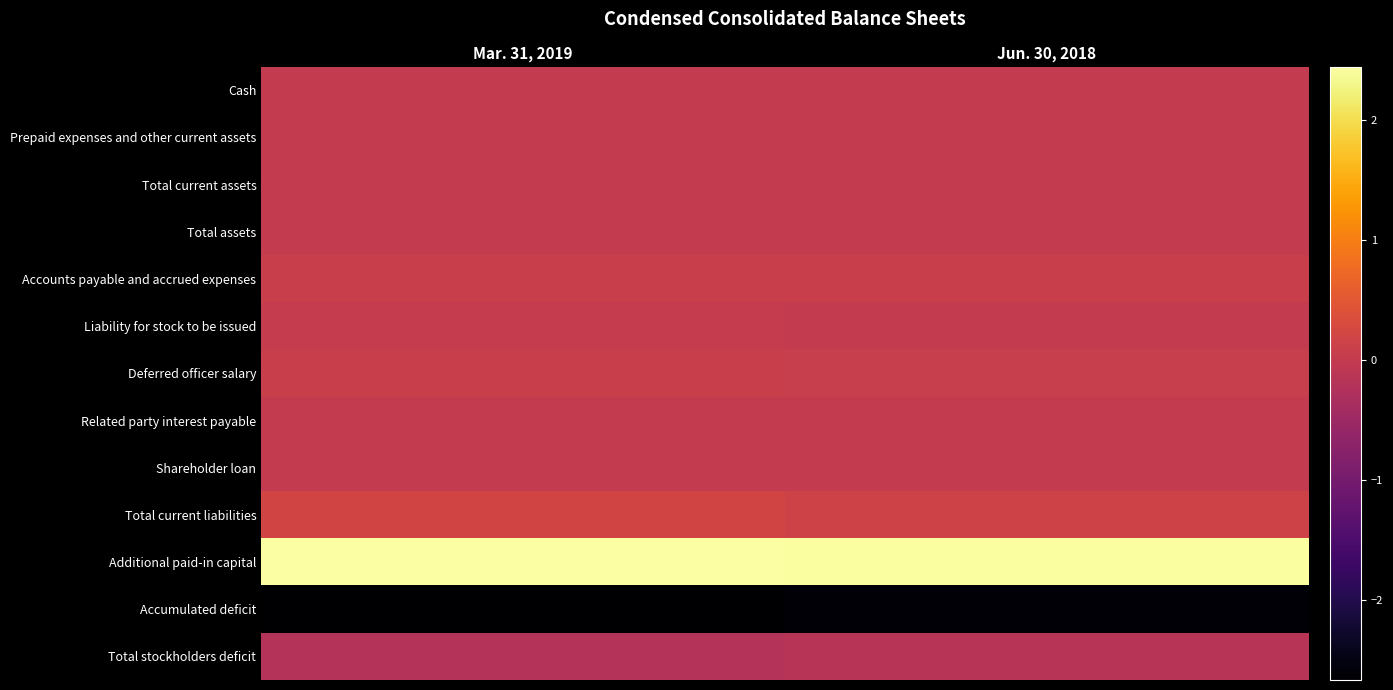

Reading left to right, extract all data points from this chart.

Cash: Mar. 31, 2019=60929	Jun. 30, 2018=4427
Prepaid expenses and other current assets: Mar. 31, 2019=11017	Jun. 30, 2018=8767
Total current assets: Mar. 31, 2019=72482	Jun. 30, 2018=23594
Total assets: Mar. 31, 2019=82882	Jun. 30, 2018=23594
Accounts payable and accrued expenses: Mar. 31, 2019=789208	Jun. 30, 2018=730794
Liability for stock to be issued: Mar. 31, 2019=252599	Jun. 30, 2018=103718
Deferred officer salary: Mar. 31, 2019=805848	Jun. 30, 2018=663348
Related party interest payable: Mar. 31, 2019=79524	Jun. 30, 2018=40055
Shareholder loan: Mar. 31, 2019=7739	Jun. 30, 2018=15000
Total current liabilities: Mar. 31, 2019=1936376	Jun. 30, 2018=1552915
Additional paid-in capital: Mar. 31, 2019=24479000	Jun. 30, 2018=24217831
Accumulated deficit: Mar. 31, 2019=-26642596	Jun. 30, 2018=-25996910
Total stockholders deficit: Mar. 31, 2019=-1906309	Jun. 30, 2018=-1529321